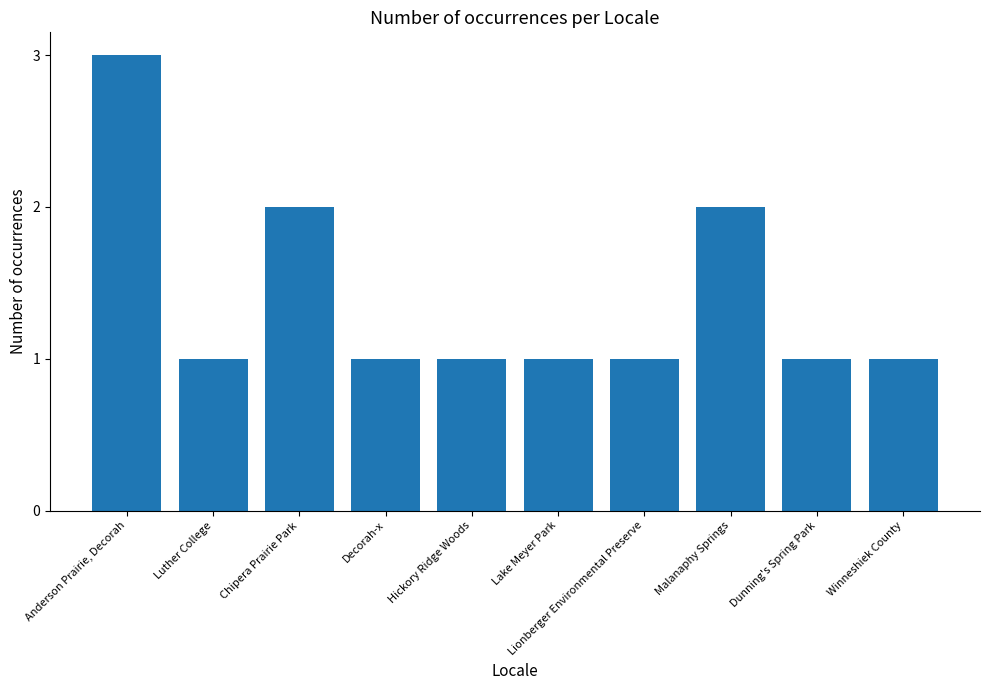

What is the sum of the values at Lionberger Environmental Preserve and Chipera Prairie Park?

3